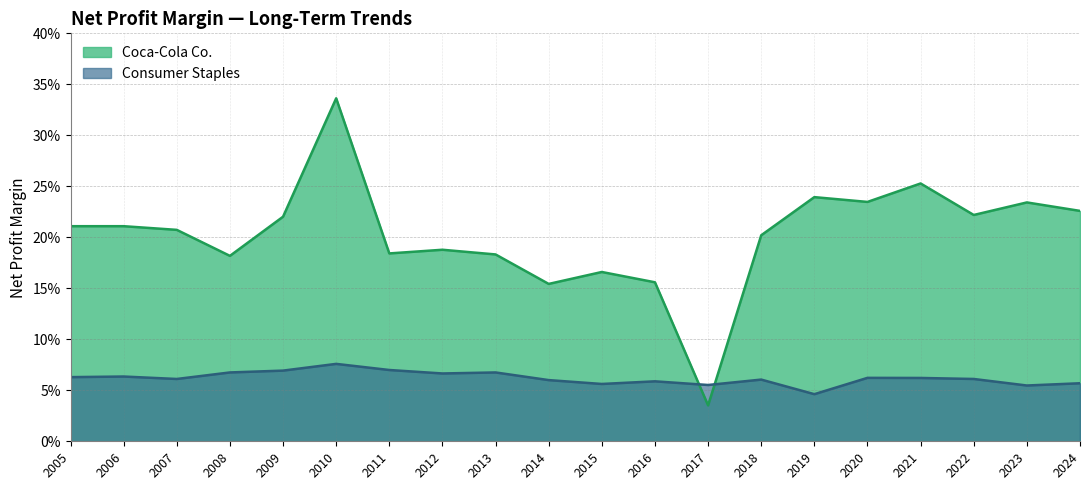

Where is Coca-Cola Co. nearest to the value 0?

2017